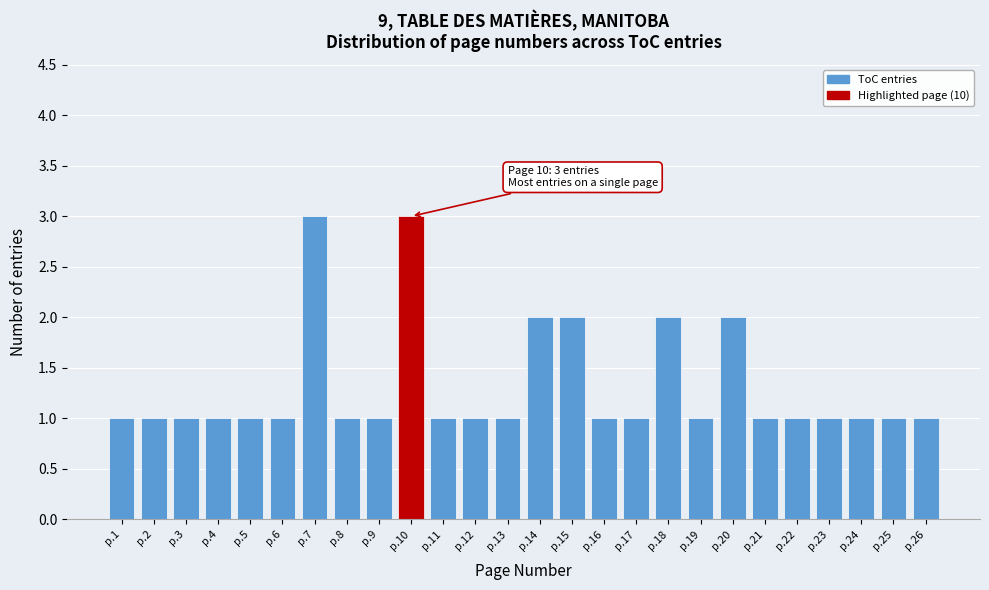

Reading left to right, transcribe all the data shown in this chart.

1	1	1	1	1	1	3	1	1	3	1	1	1	2	2	1	1	2	1	2	1	1	1	1	1	1